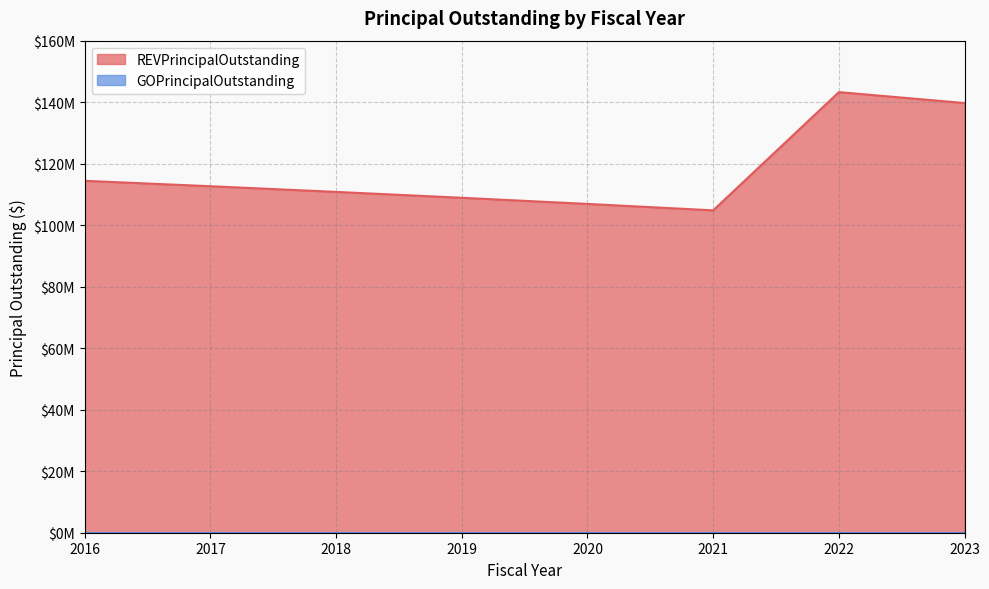

What is the sum of all values?

941560000